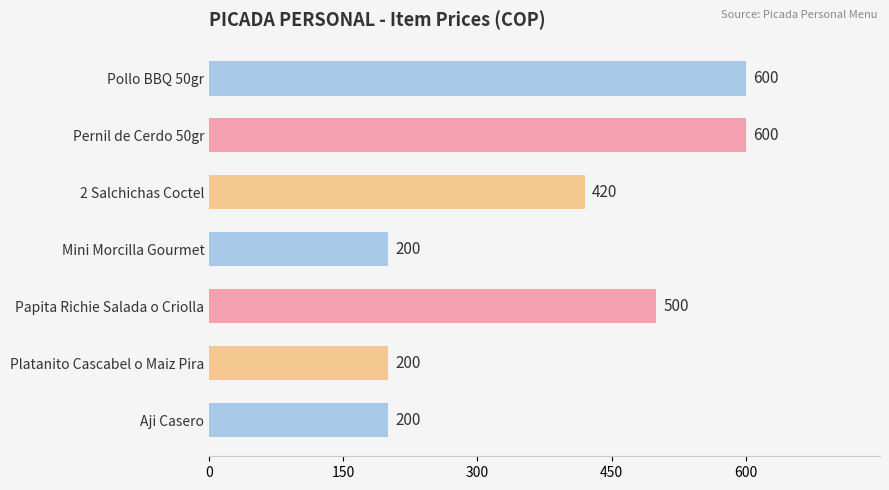

Which has a higher value, Platanito Cascabel o Maiz Pira or Pernil de Cerdo 50gr?

Pernil de Cerdo 50gr